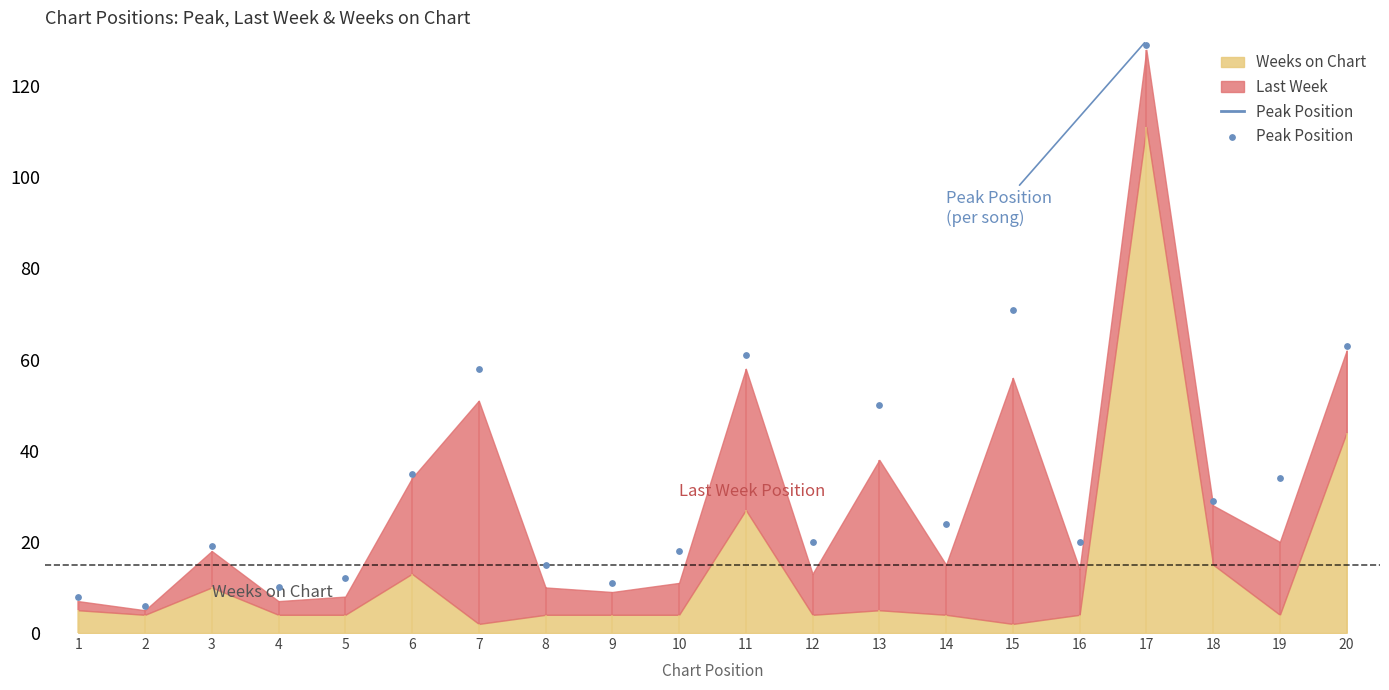

What is the change in value from 3 to 14?

+5